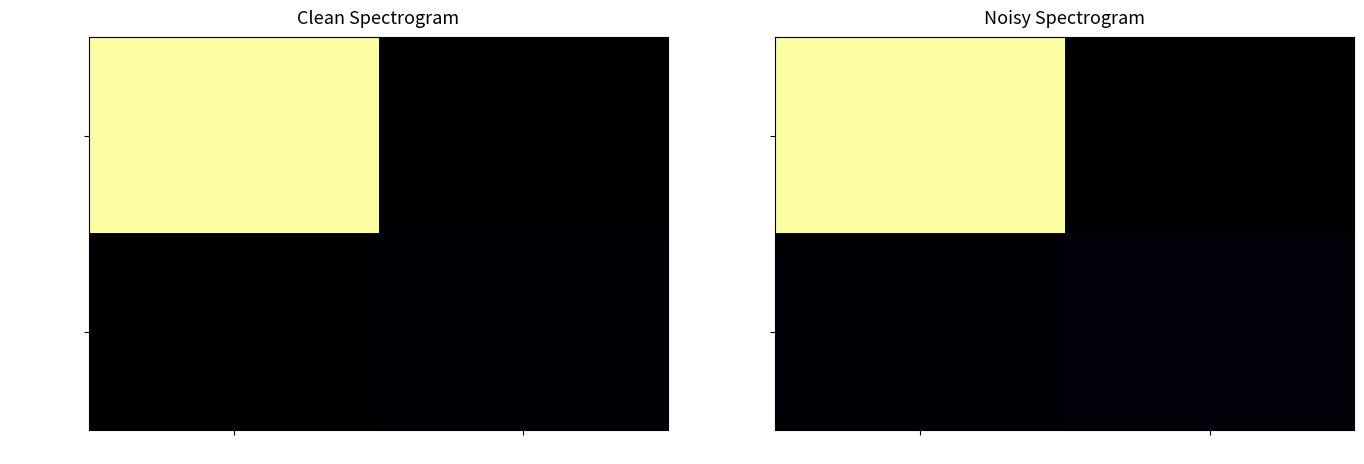

At which category does the chart reach its peak across all series?

-1